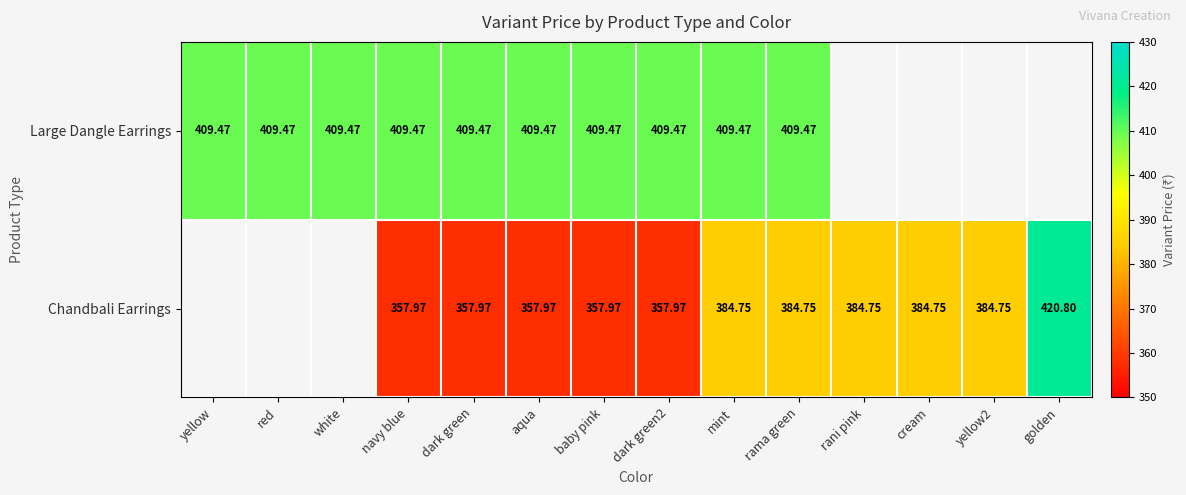

Is the value of Chandbali Earrings at rama green greater than the value of Large Dangle Earrings at navy blue?

No